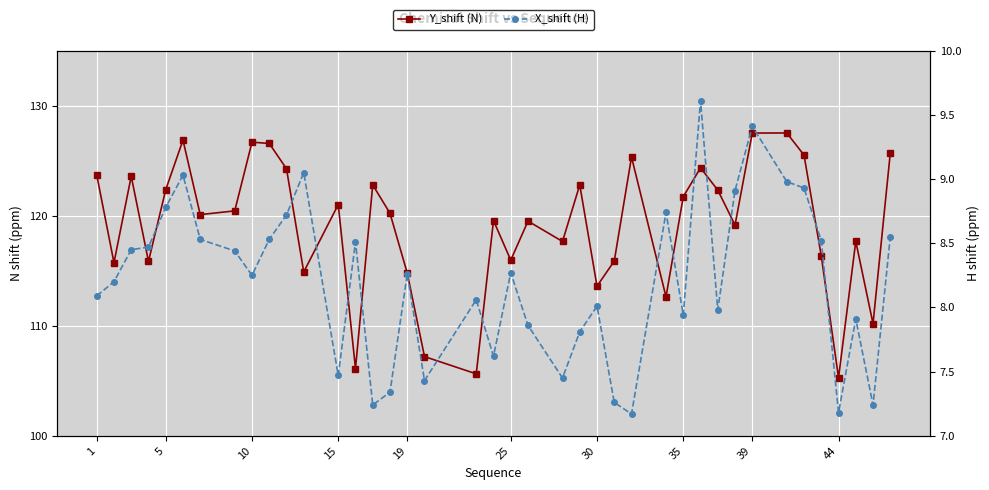

At which label does Y_shift (N) first exceed 120?

1